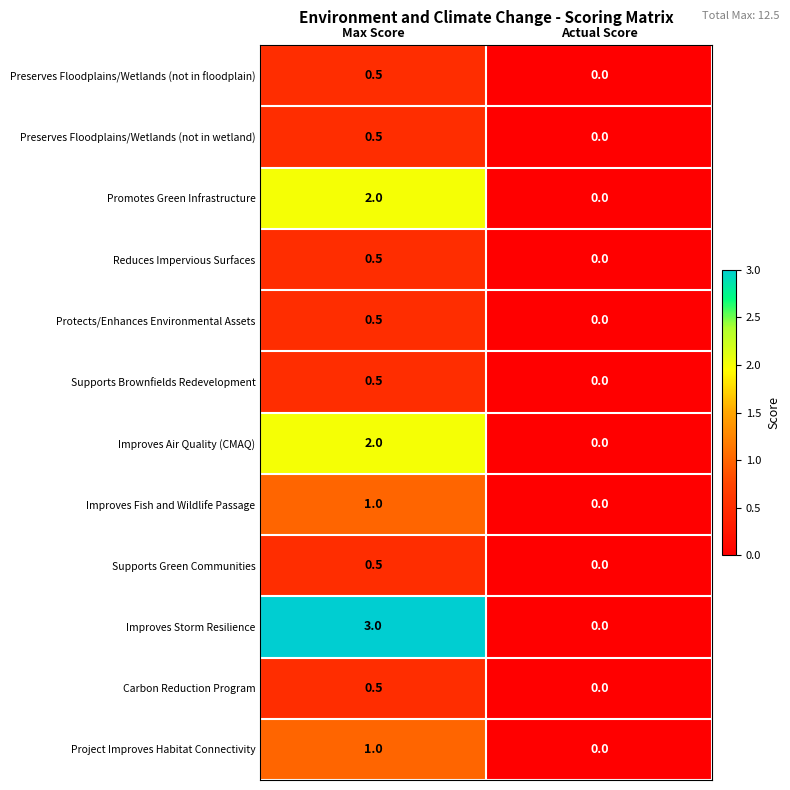

Reading right to left, transcribe all the data shown in this chart.

Preserves Floodplains/Wetlands (not in floodplain): 0.0	0.5
Preserves Floodplains/Wetlands (not in wetland): 0.0	0.5
Promotes Green Infrastructure: 0.0	2.0
Reduces Impervious Surfaces: 0.0	0.5
Protects/Enhances Environmental Assets: 0.0	0.5
Supports Brownfields Redevelopment: 0.0	0.5
Improves Air Quality (CMAQ): 0.0	2.0
Improves Fish and Wildlife Passage: 0.0	1.0
Supports Green Communities: 0.0	0.5
Improves Storm Resilience: 0.0	3.0
Carbon Reduction Program: 0.0	0.5
Project Improves Habitat Connectivity: 0.0	1.0